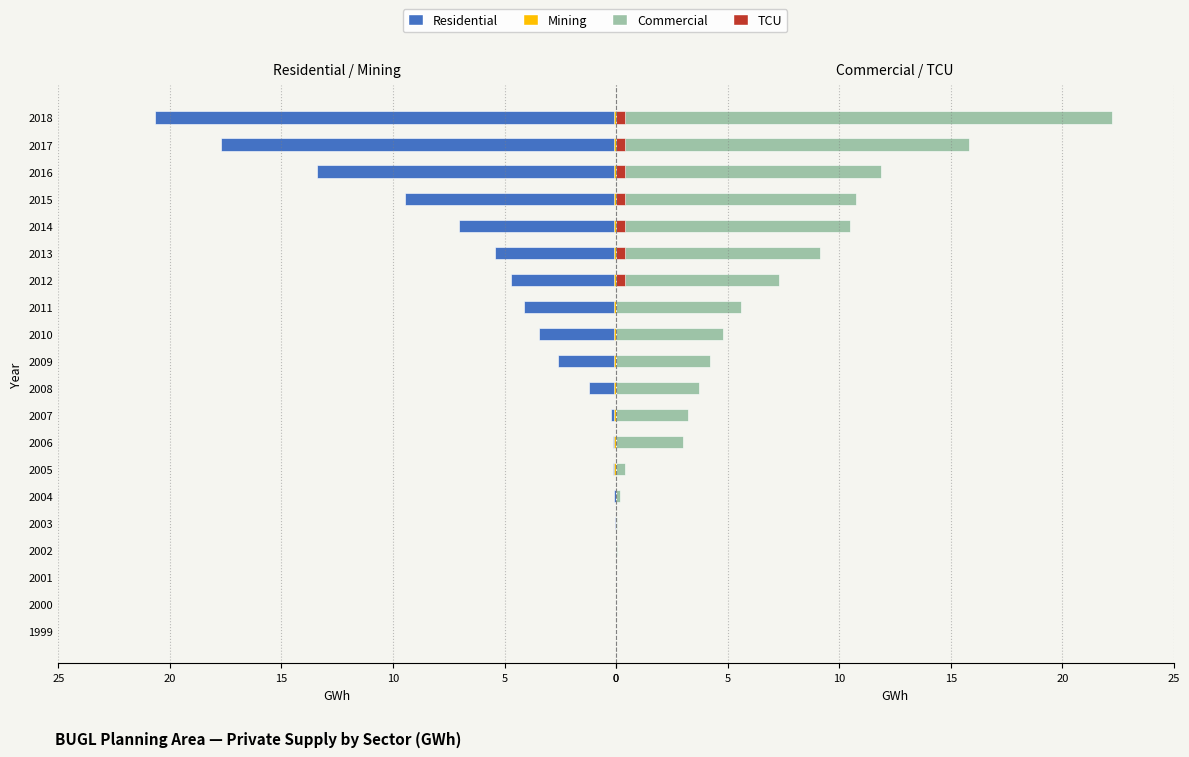

Reading left to right, extract all data points from this chart.

Residential: -0.0	-0.0	-0.0	-0.0	-0.0	-0.1	-0.1	-0.1	-0.2	-1.2	-2.6	-3.4	-4.1	-4.7	-5.4	-7.1	-9.4	-13.4	-17.7	-20.7
Mining: 0.0	0.0	0.0	0.0	0.0	0.0	-0.1	-0.1	-0.1	-0.1	-0.1	-0.1	-0.1	-0.1	-0.1	-0.1	-0.1	-0.1	-0.1	-0.1
Commercial: 0.0	0.0	0.0	0.0	0.1	0.2	0.4	3.0	3.2	3.7	4.2	4.8	5.6	7.3	9.2	10.5	10.8	11.9	15.8	22.2
TCU: 0.0	0.0	0.0	0.0	0.0	0.0	0.0	0.0	0.0	0.0	0.0	0.0	0.0	0.4	0.4	0.4	0.4	0.4	0.4	0.4